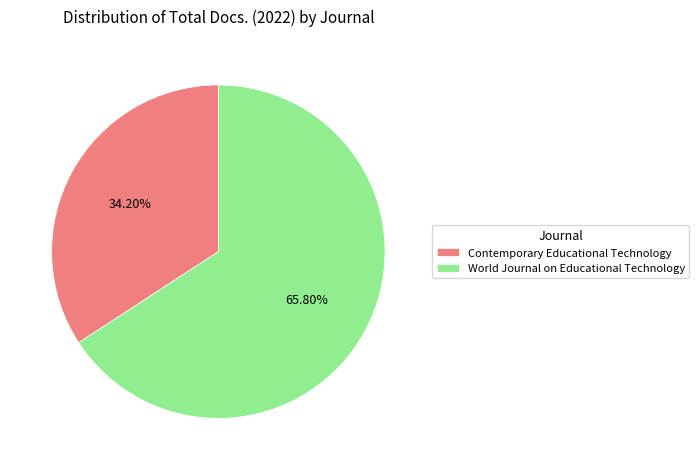

Rank the categories by value from lowest to highest.

Contemporary Educational Technology, World Journal on Educational Technology